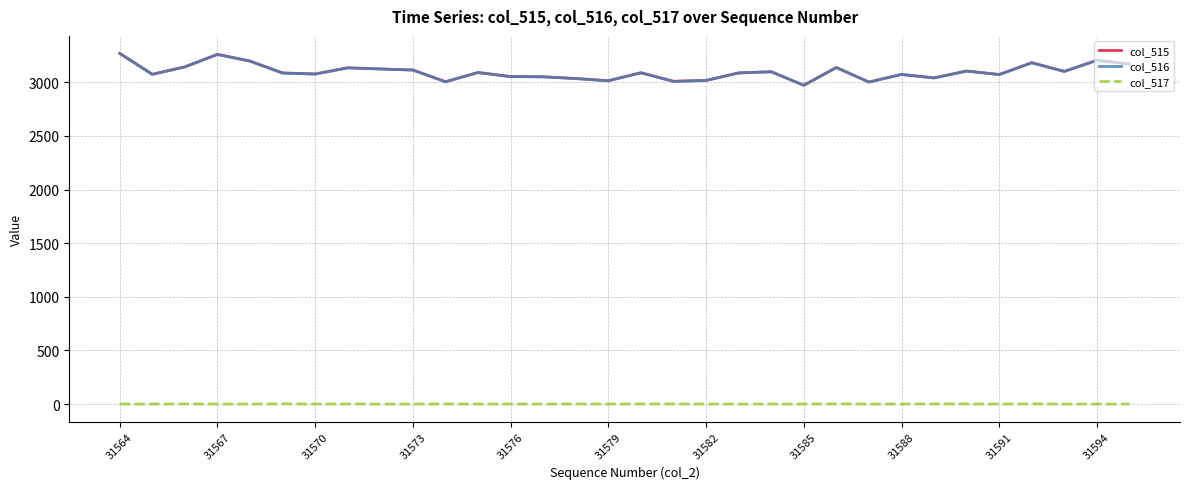

True or false: col_515 and col_517 cross at least once.

False